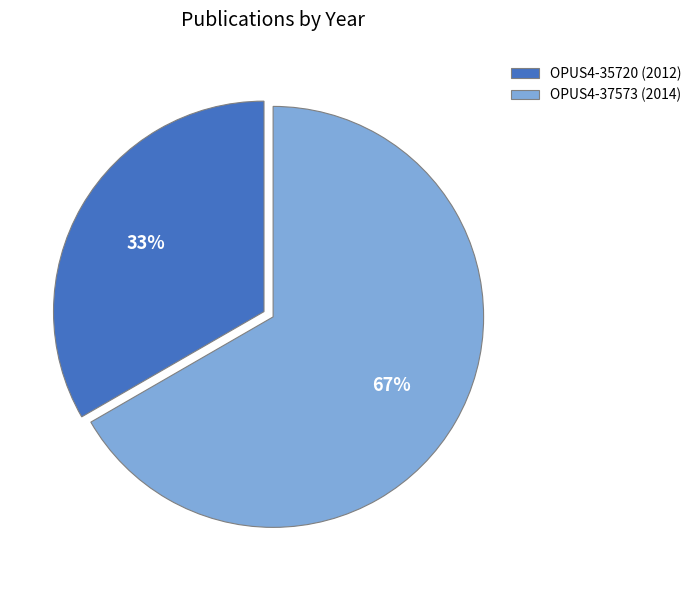

How many segments does this pie chart have?

2